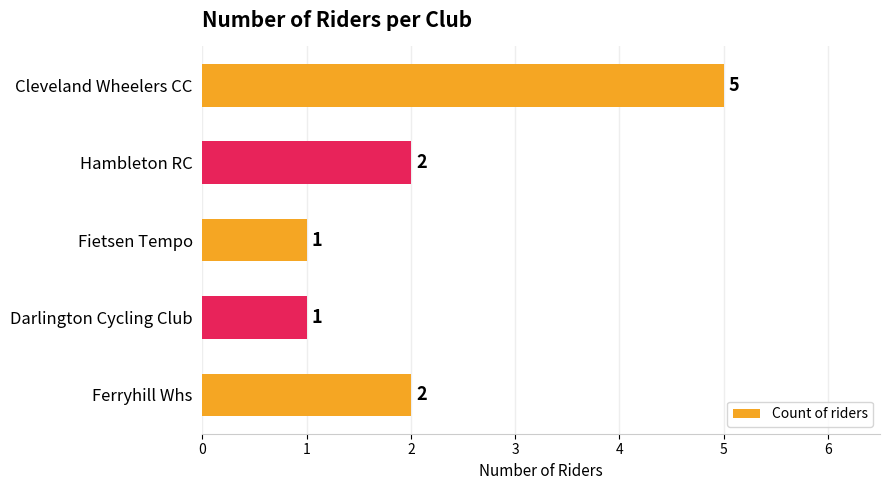

What is the average value?

2